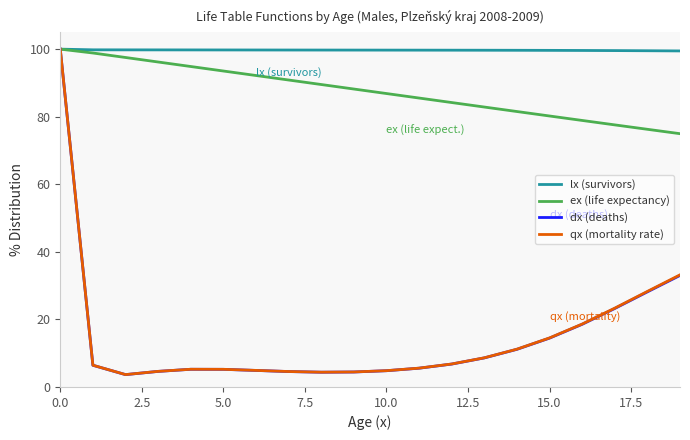

What is the minimum value shown in the chart?

3.7